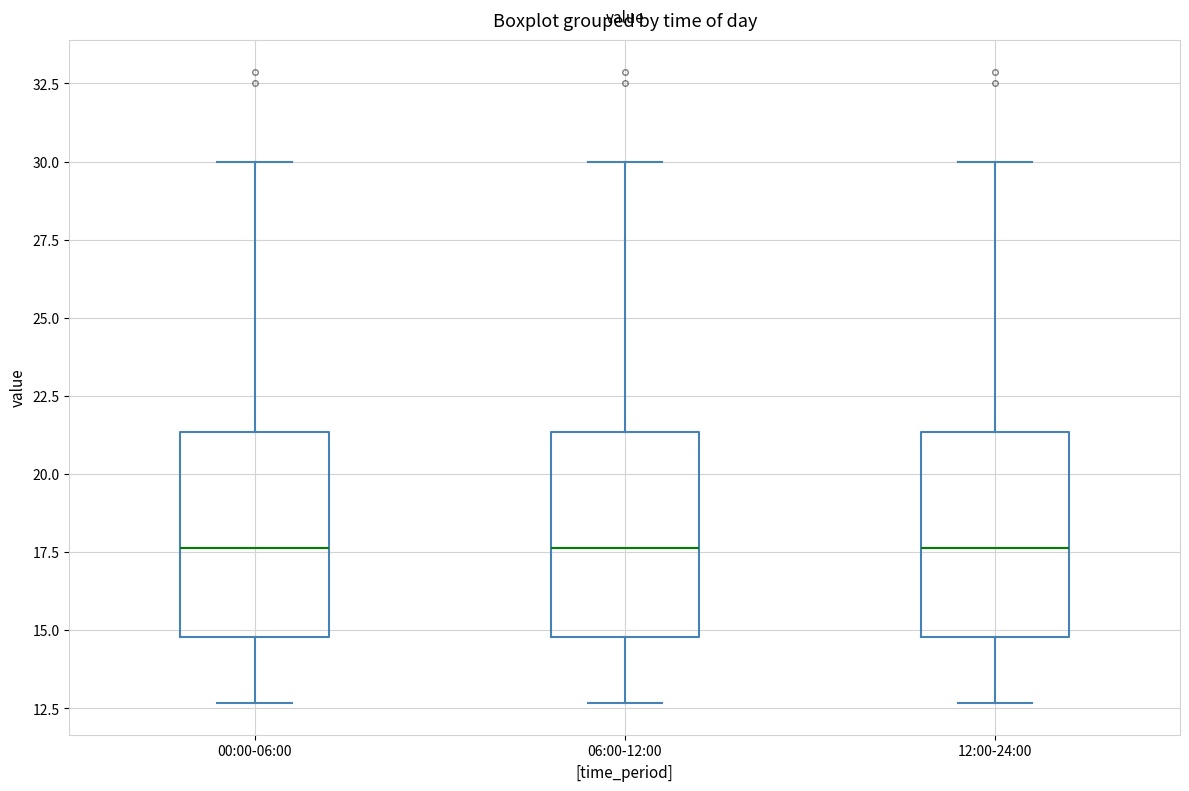

Reading left to right, transcribe this box plot: for each box, give where its median line is, the range the box spans, and where its two whiskers end, as read against the y-axis. The values are not printed on the chart, so give them approximately, as read against the axis.

00:00-06:00: median 17.5, box 15.0 to 21.5, whiskers 12.5 to 30.0
06:00-12:00: median 17.5, box 15.0 to 21.5, whiskers 12.5 to 30.0
12:00-24:00: median 17.5, box 15.0 to 21.5, whiskers 12.5 to 30.0